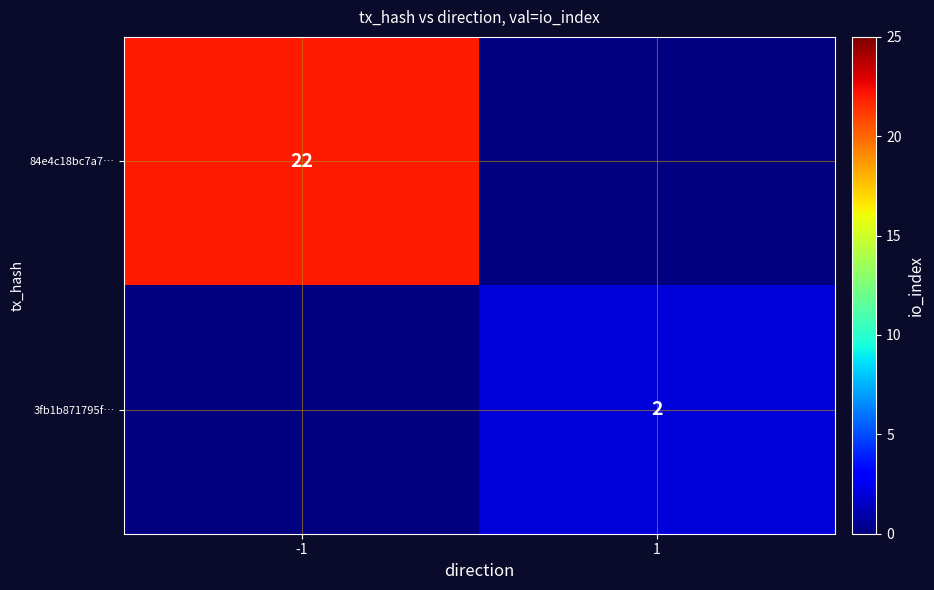

Is it true that 84e4c18bc7a7… equals 22 at -1?

True